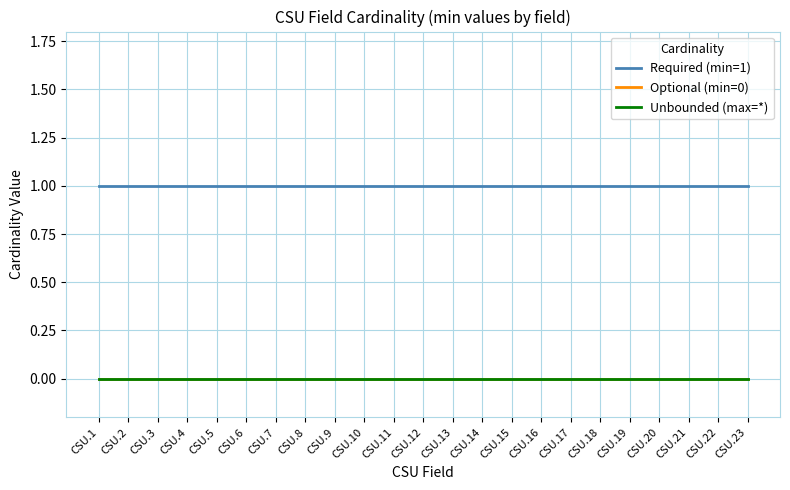

What is the value of the Required (min=1) point at the 14th from the left?

1